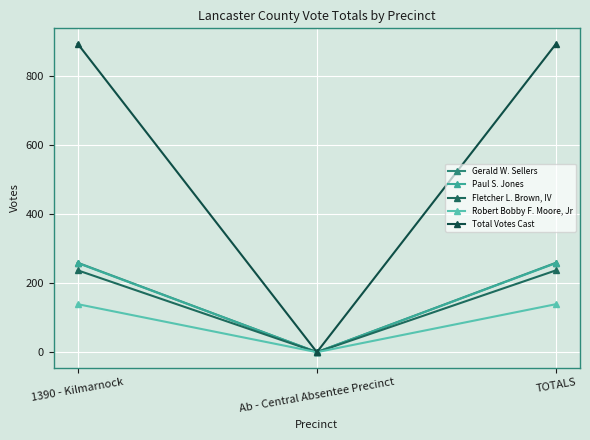

Is it true that Robert Bobby F. Moore, Jr equals 139 at TOTALS?

True